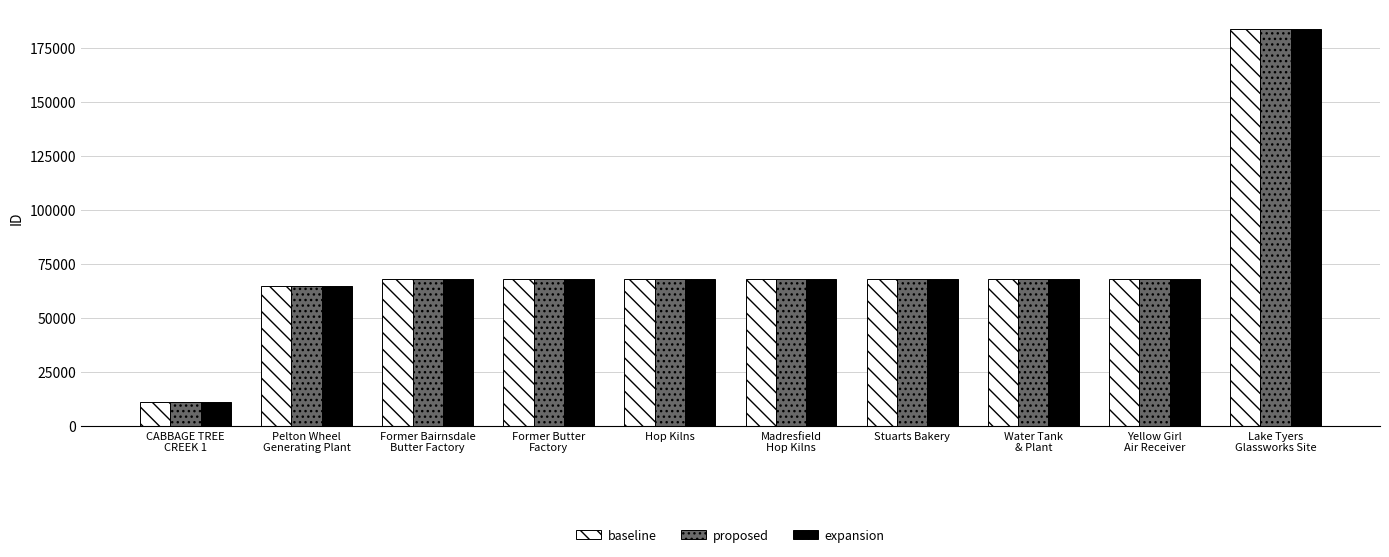

At which category is the sum across all series the highest?

Lake Tyers
Glassworks Site